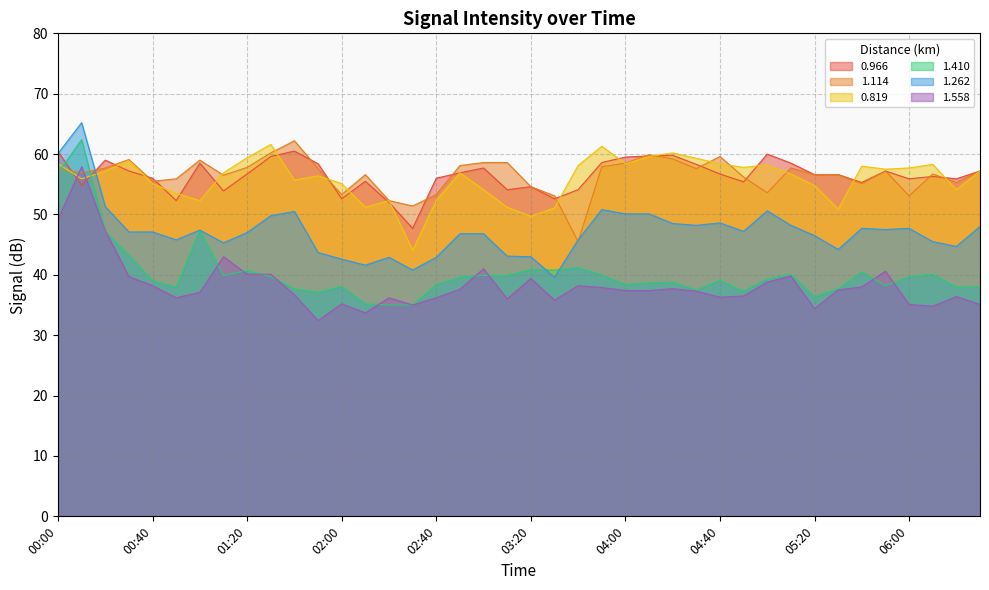

Is it true that 1.558 equals 59.4 at 01:40?

False